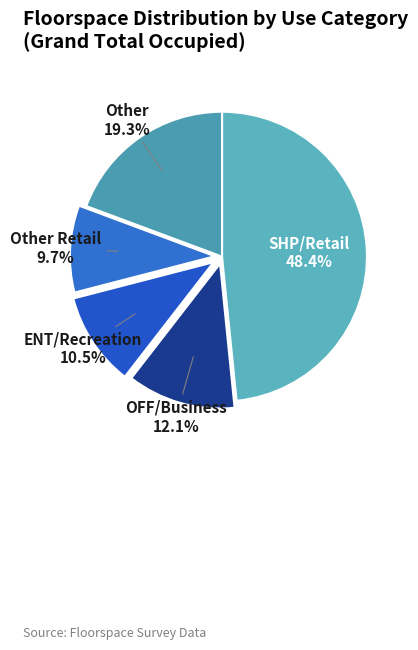

Is there any slice that represents more than half of the pie?

No